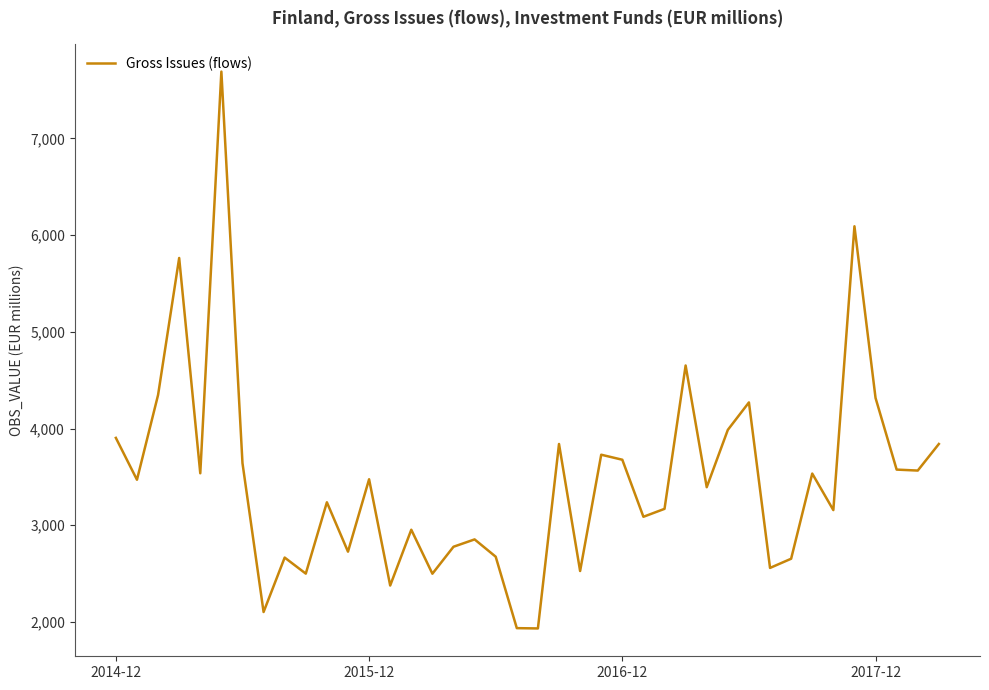

What is the smallest value displayed?

1932